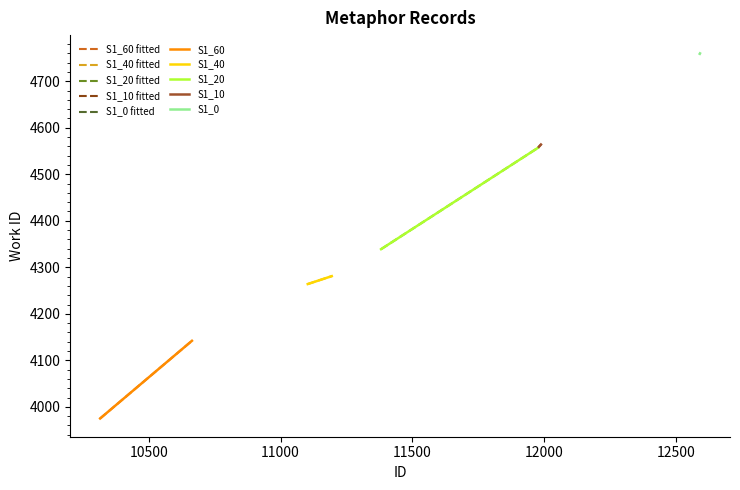

What is the average value of the work_id fitted series?

4420